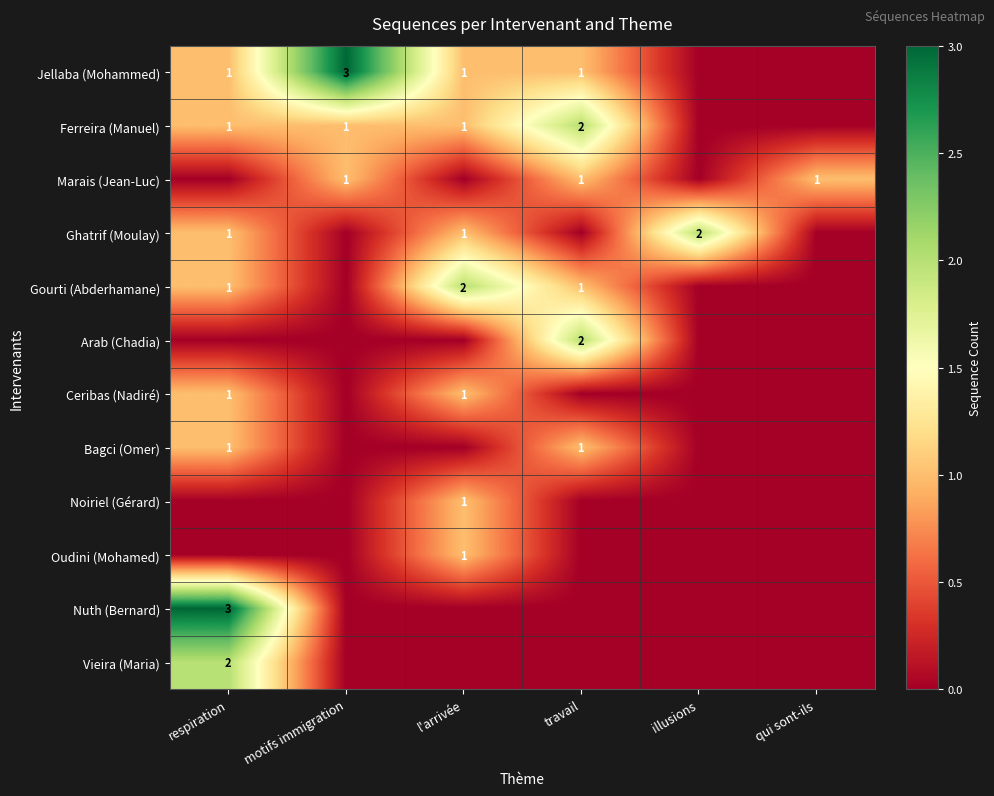

What is the sum of the Ghatrif (Moulay) values at l'arrivée and illusions?

3